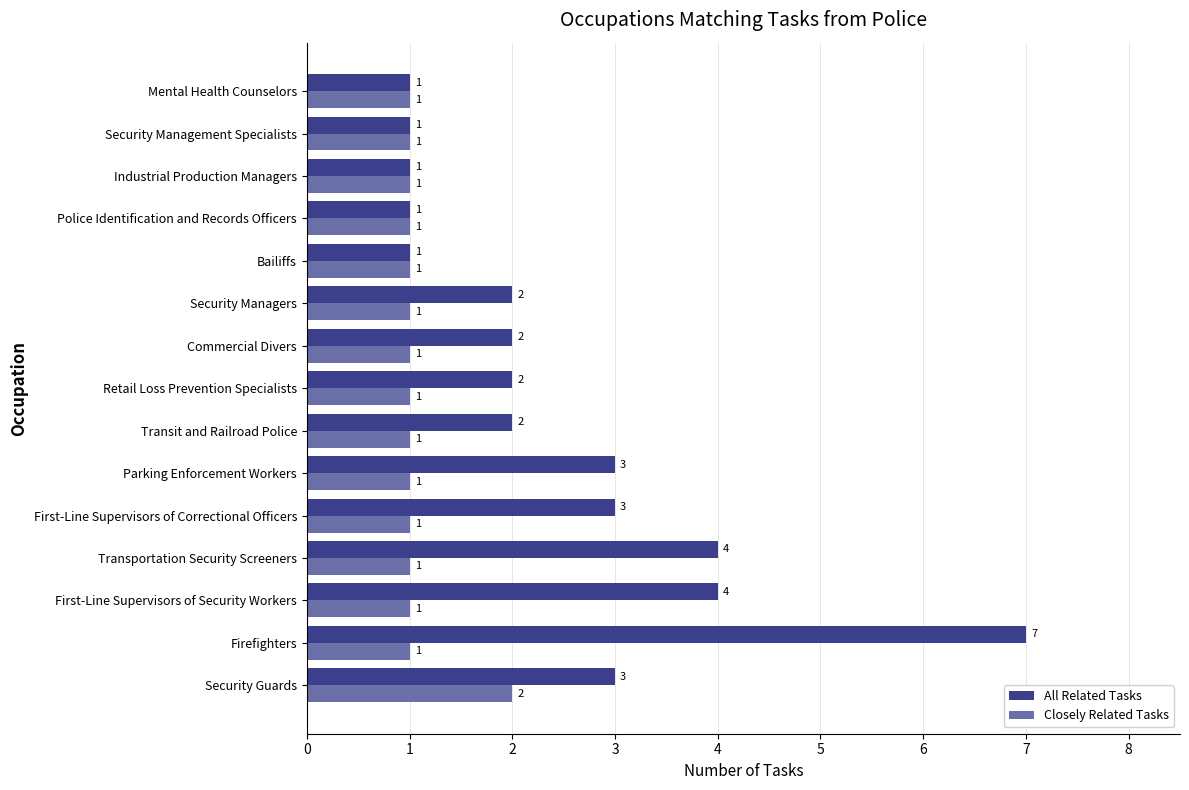

How many All Related Tasks values are between 1 and 3?

12